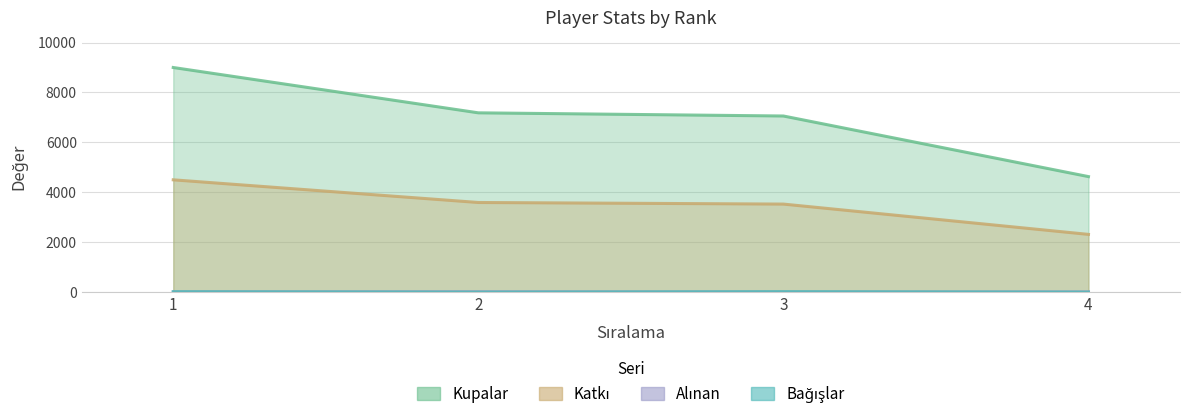

What value does the Kupalar series have at 3?

7057